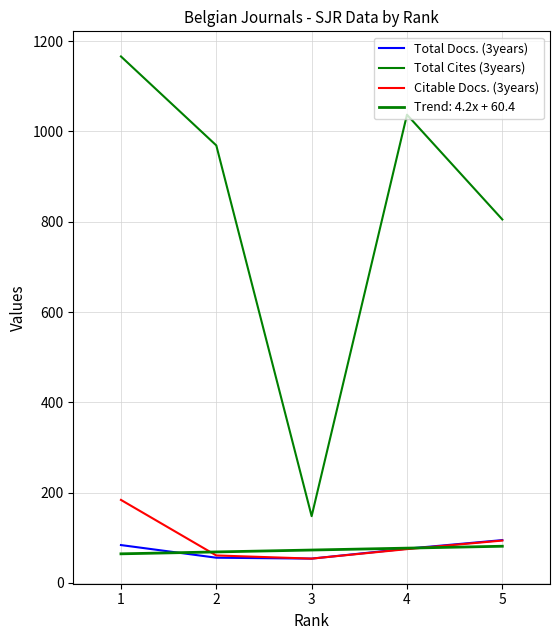

How many lines are shown in the chart?

4